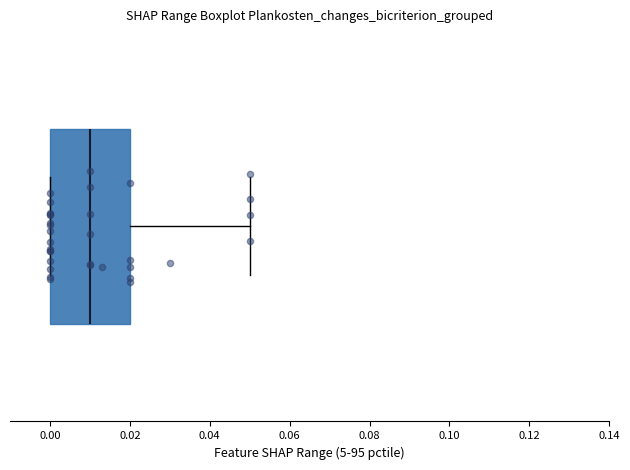

Where is the right edge of the box on the x-axis? The values are not printed on the chart, so give them approximately, as read against the axis.

0.02